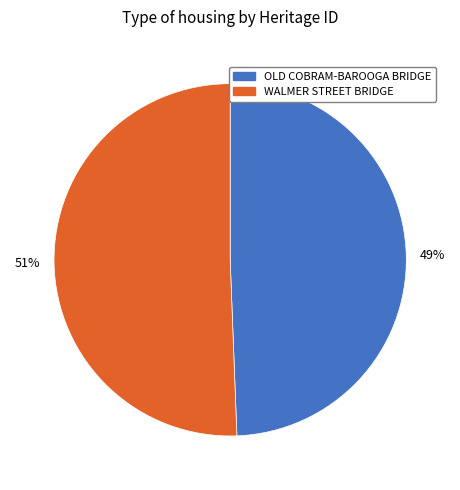

Which slice represents more than half of the pie?

WALMER STREET BRIDGE